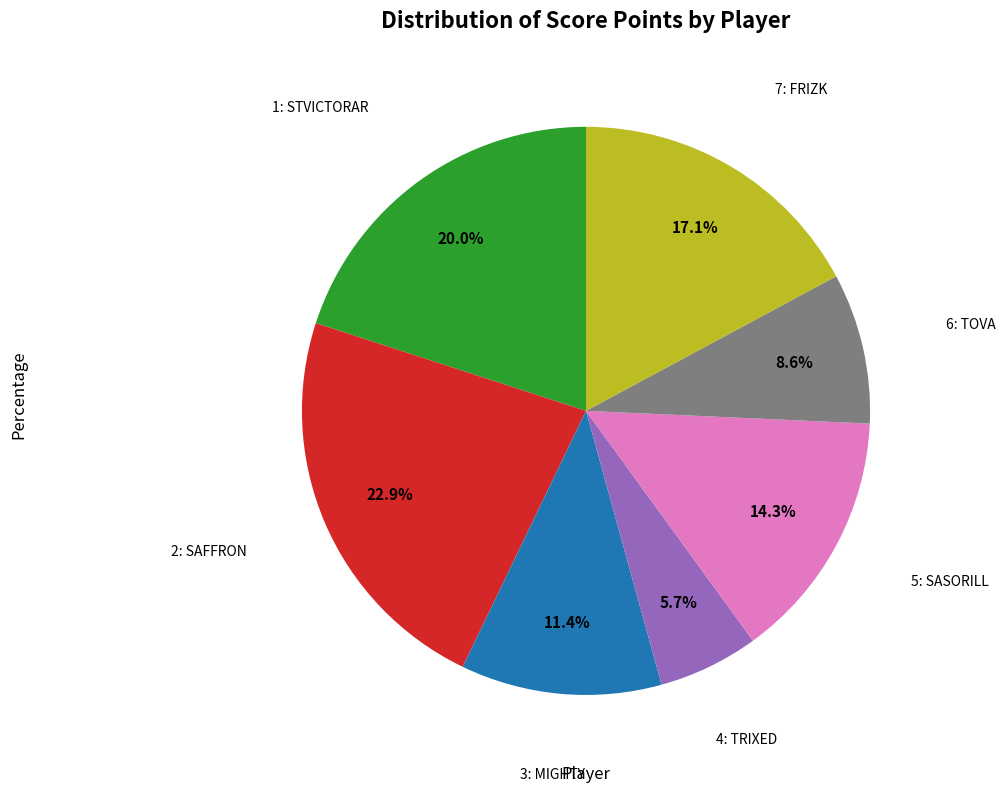

Is there any slice that represents more than half of the pie?

No